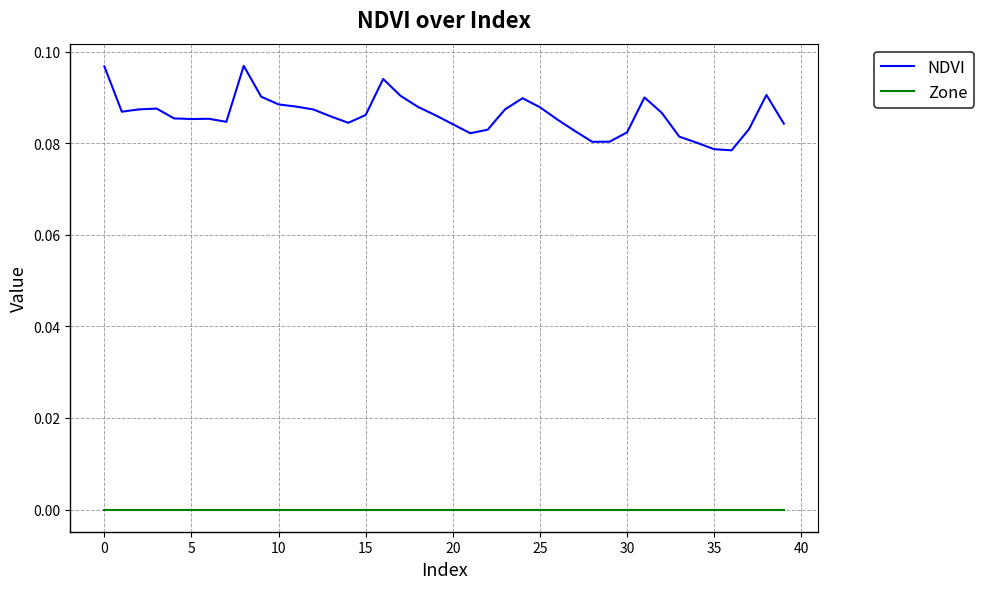

Which series has the largest range (max minus min)?

NDVI